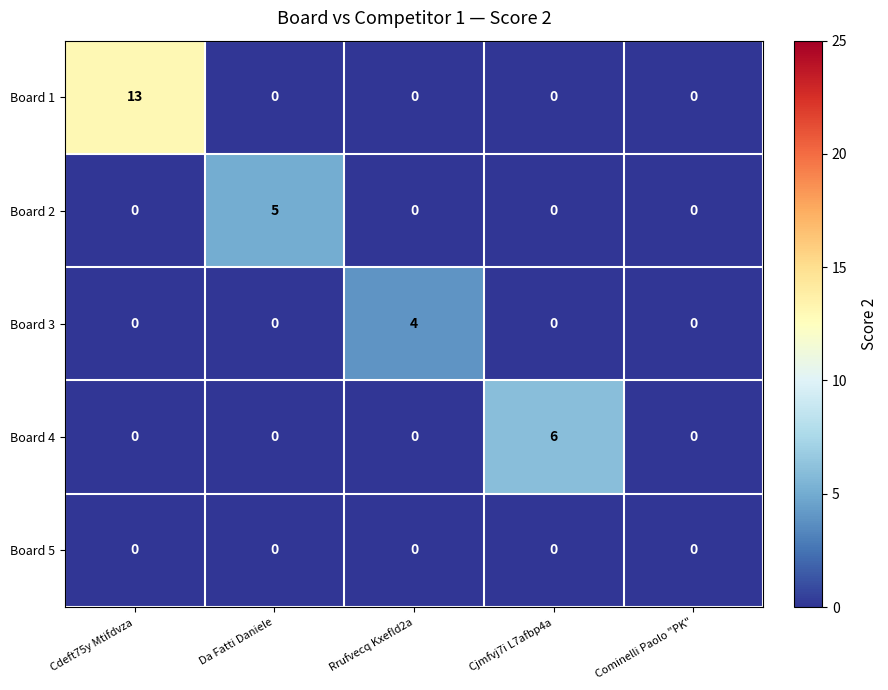

How many data points does each series have?

5